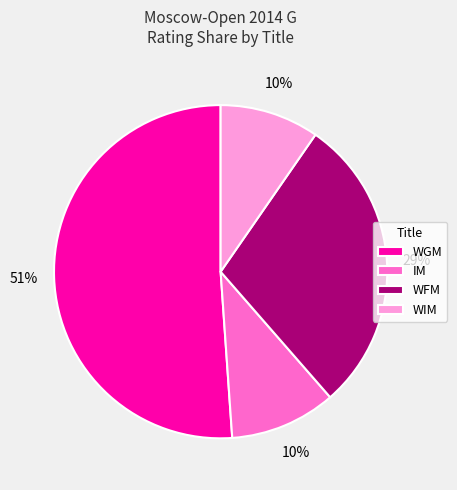

Approximately how many times larger is the value at WGM compared to WFM?

1.8